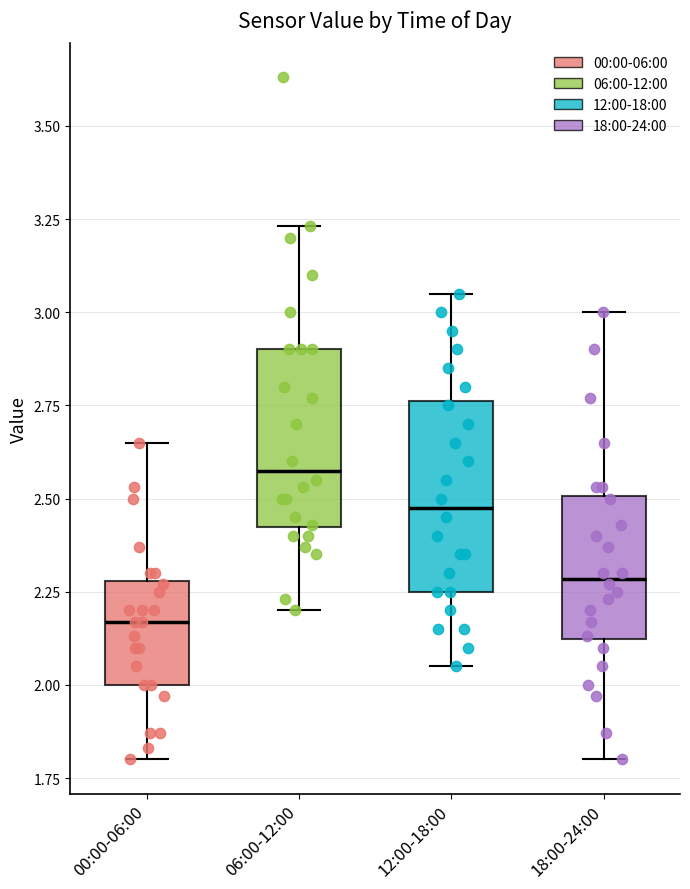

Which box's median line is the lowest?

00:00-06:00